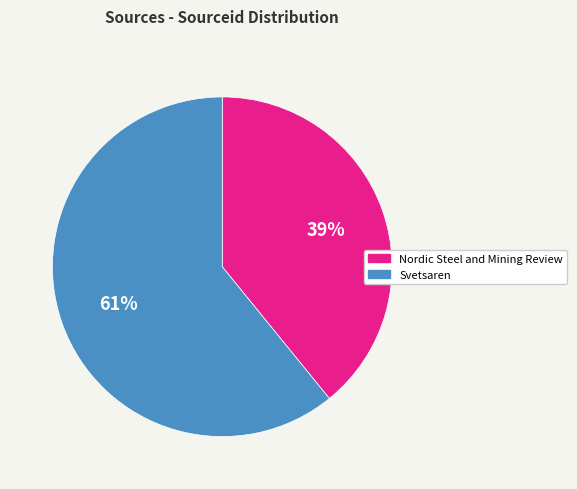

True or false: Nordic Steel and Mining Review accounts for 46% of the total.

False